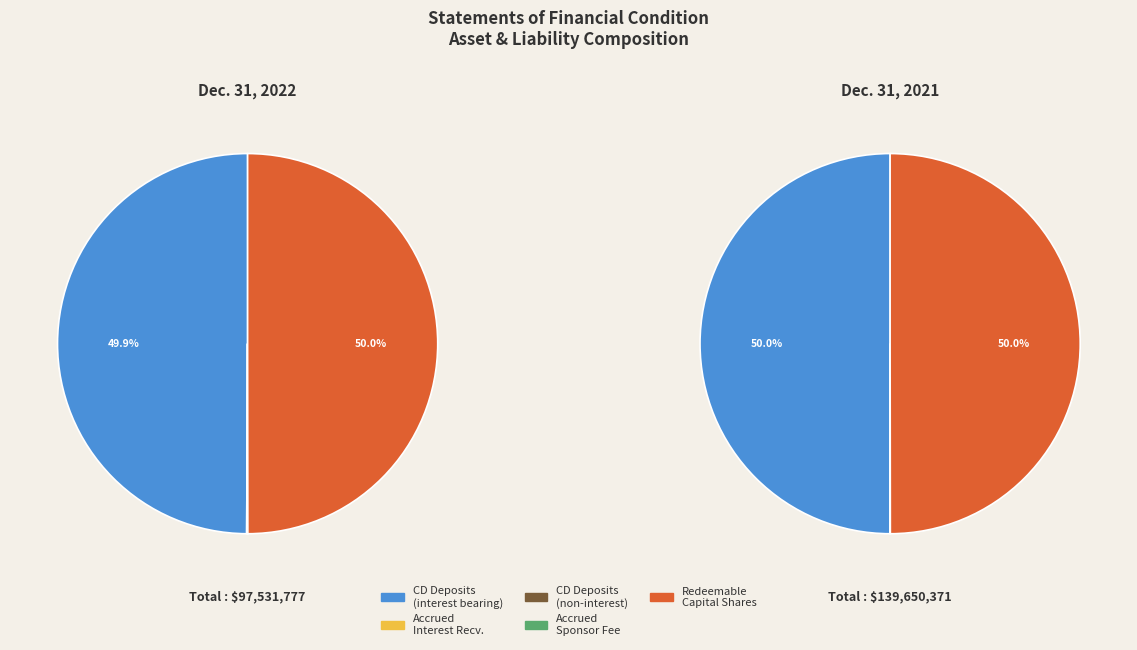

Does values_2021 represent more than half of the total?

No